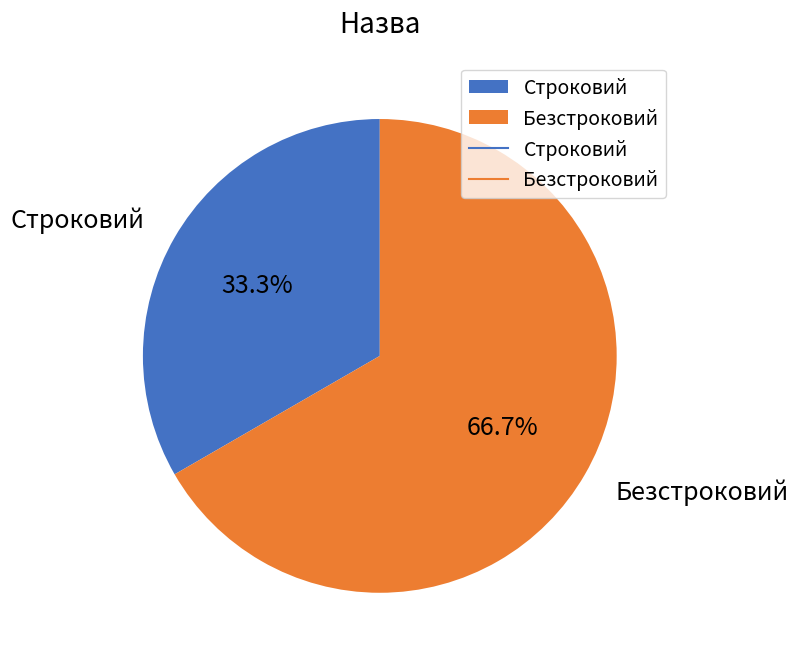

Which slice represents more than half of the pie?

Безстроковий